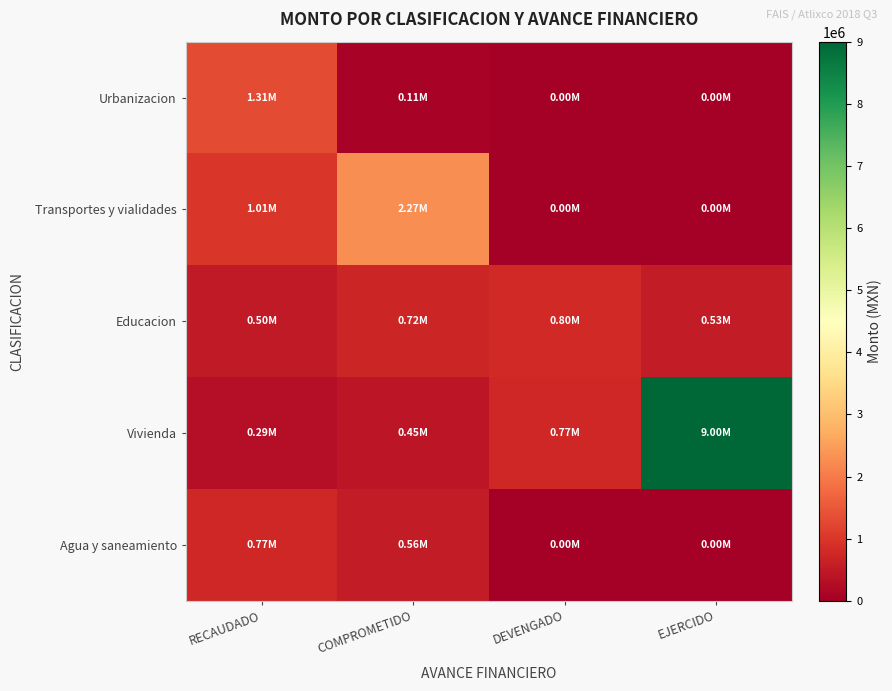

Reading left to right, list all the values displayed in this chart.

Urbanizacion: RECAUDADO=1309983.9	COMPROMETIDO=105112.4	DEVENGADO=0.0	EJERCIDO=0.0
Transportes y vialidades: RECAUDADO=1010678.1	COMPROMETIDO=2270275.8	DEVENGADO=0.0	EJERCIDO=0.0
Educacion: RECAUDADO=495036.2	COMPROMETIDO=717148.6	DEVENGADO=799083.6	EJERCIDO=532030.7
Vivienda: RECAUDADO=290424.2	COMPROMETIDO=450074.0	DEVENGADO=765125.8	EJERCIDO=9000000.0
Agua y saneamiento: RECAUDADO=772066.8	COMPROMETIDO=562318.7	DEVENGADO=0.0	EJERCIDO=0.0